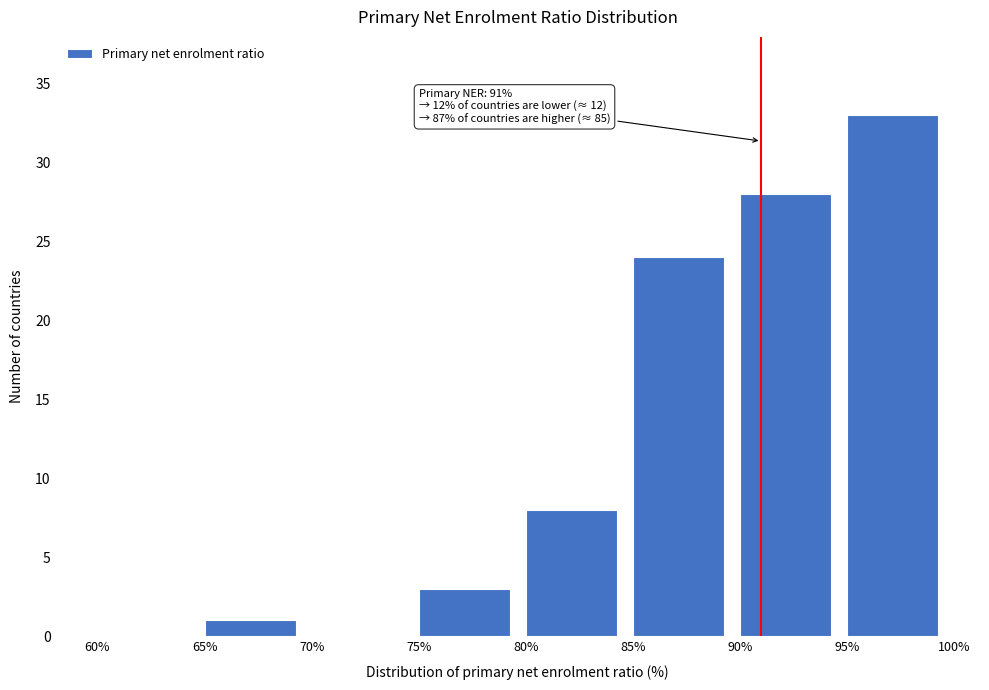

Which range on the x-axis has the tallest bar?

95% to 100%